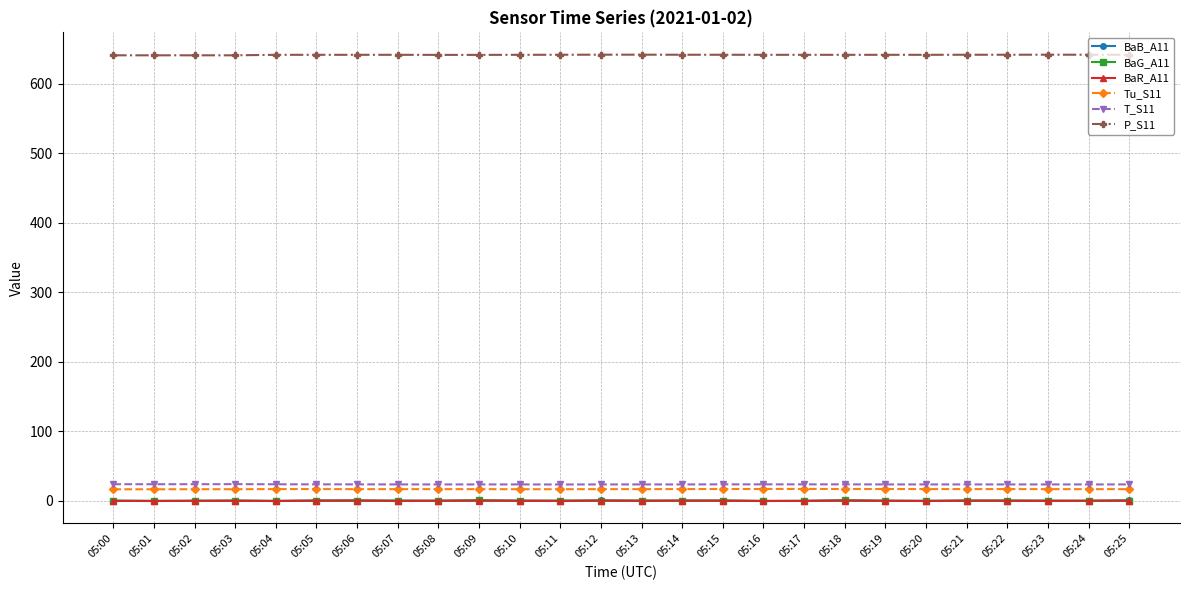

What is the sum of all BaR_A11 values?

-0.2